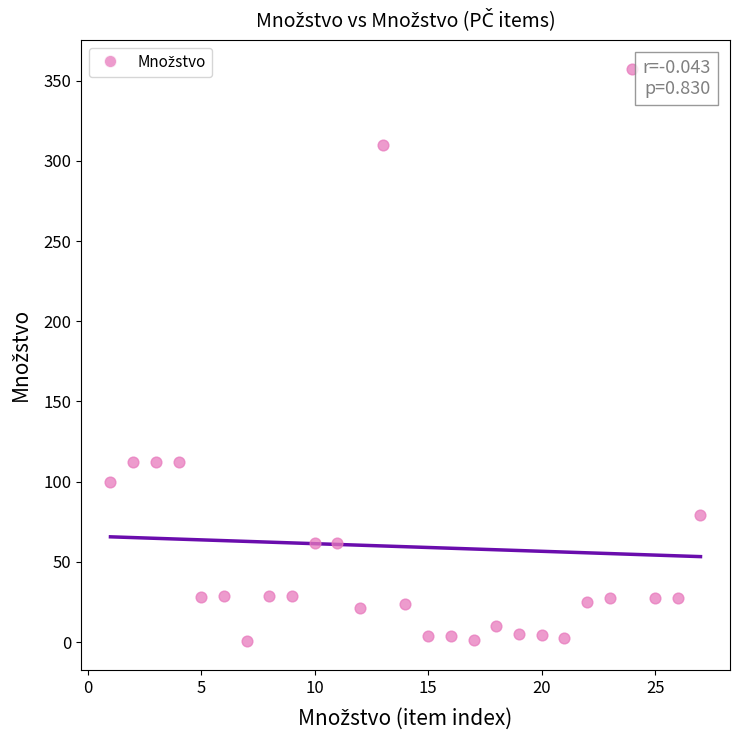

What is the range of X values (max minus min)?

26.0